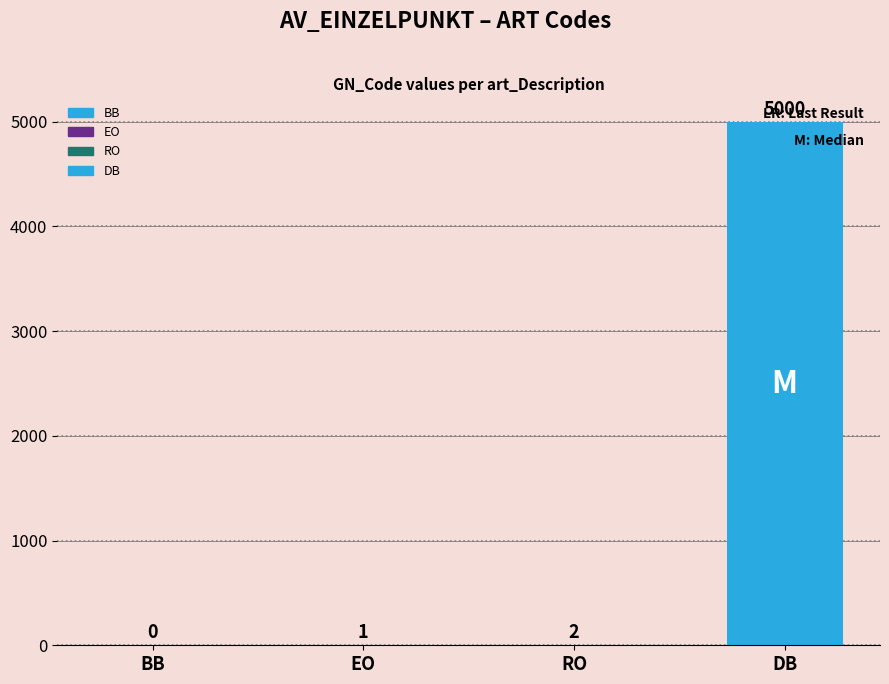

Between DB and BB, which is larger?

DB